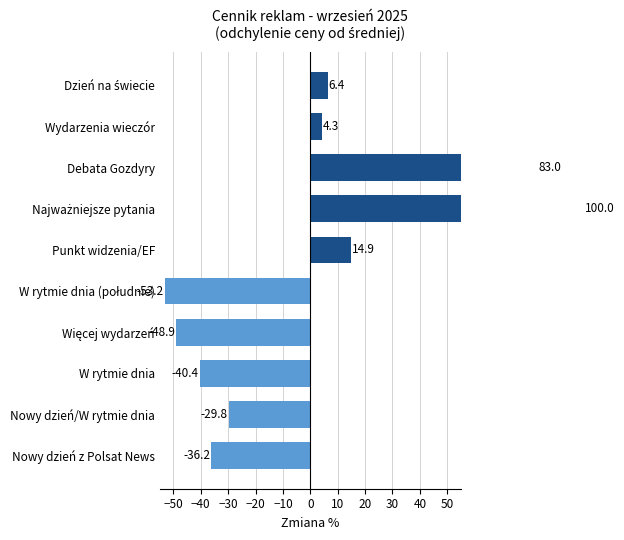

Between Najważniejsze pytania and Debata Gozdyry, which is larger?

Najważniejsze pytania